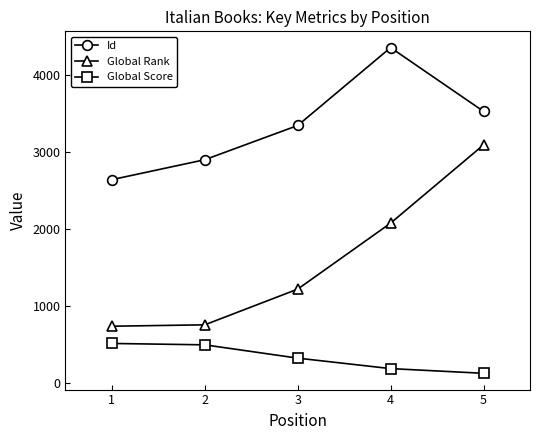

True or false: Global Rank has a value of 750 at 2.

True